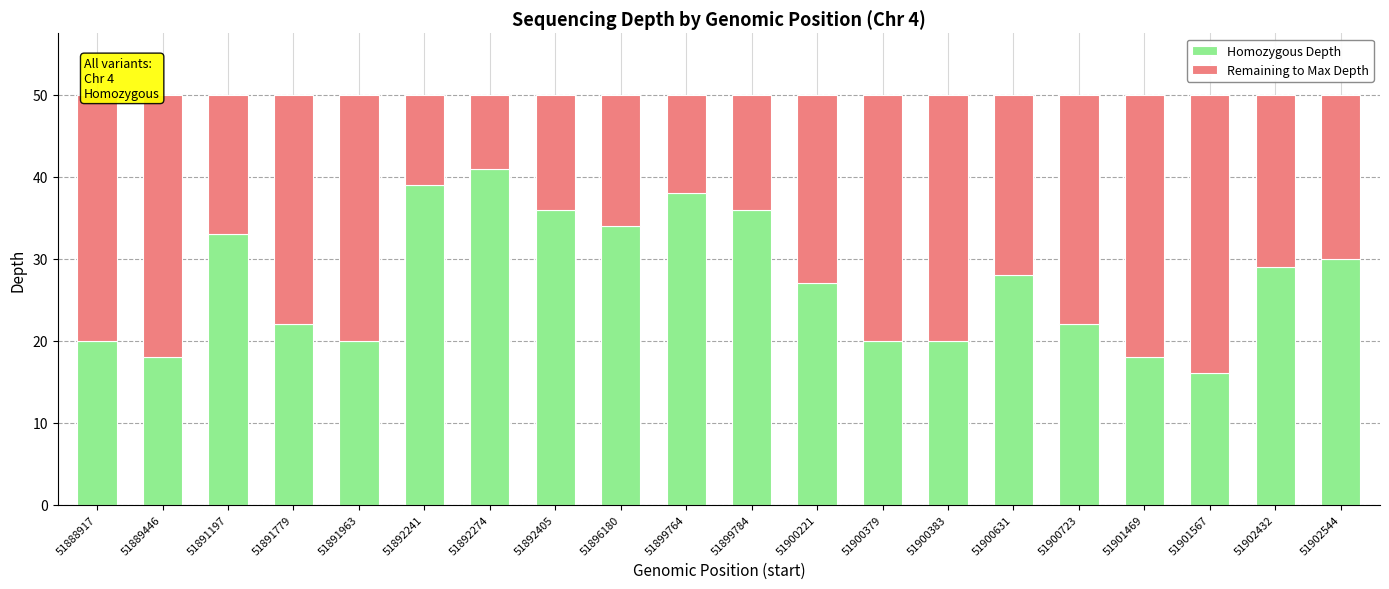

What is the total value across all series at 51892274?

50